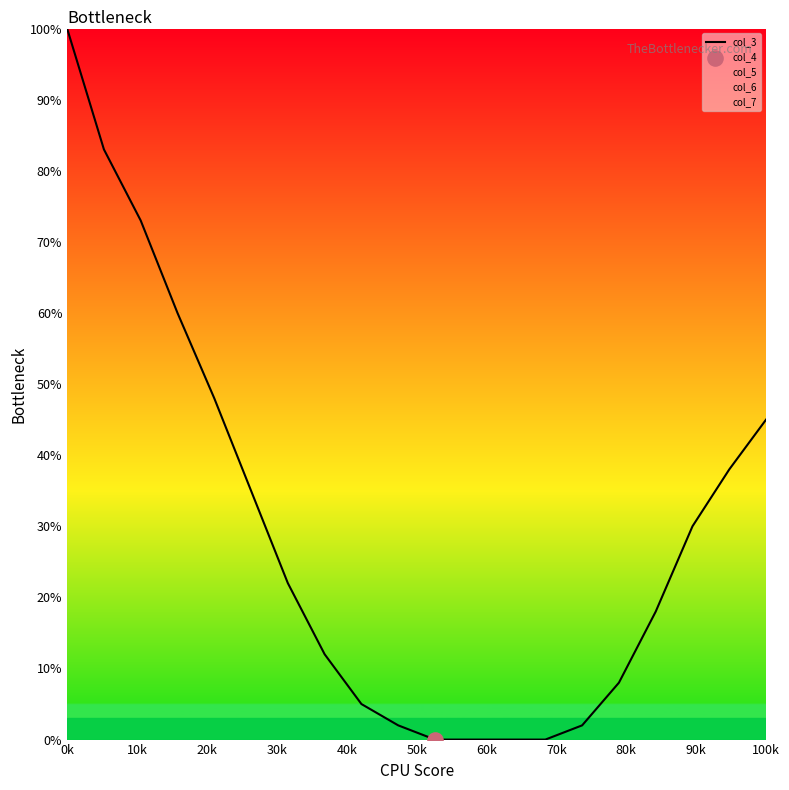

The value of col_3 at 100k is 45. True or false?

True